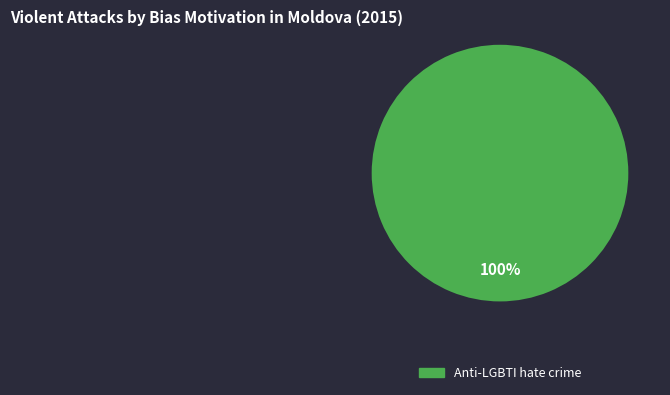

Is there a majority slice in this chart?

Yes